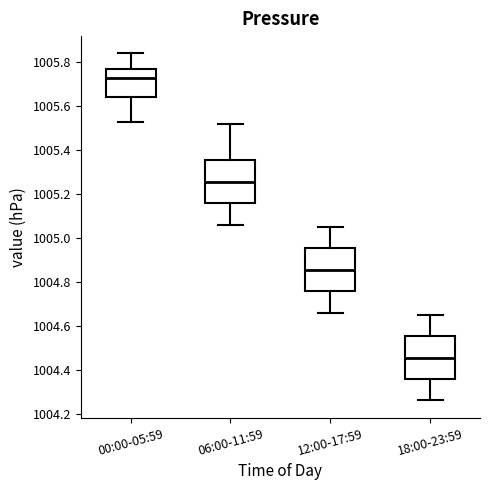

Where does the lower whisker of the box for 12:00-17:59 end on the y-axis? The values are not printed on the chart, so give them approximately, as read against the axis.

1004.66